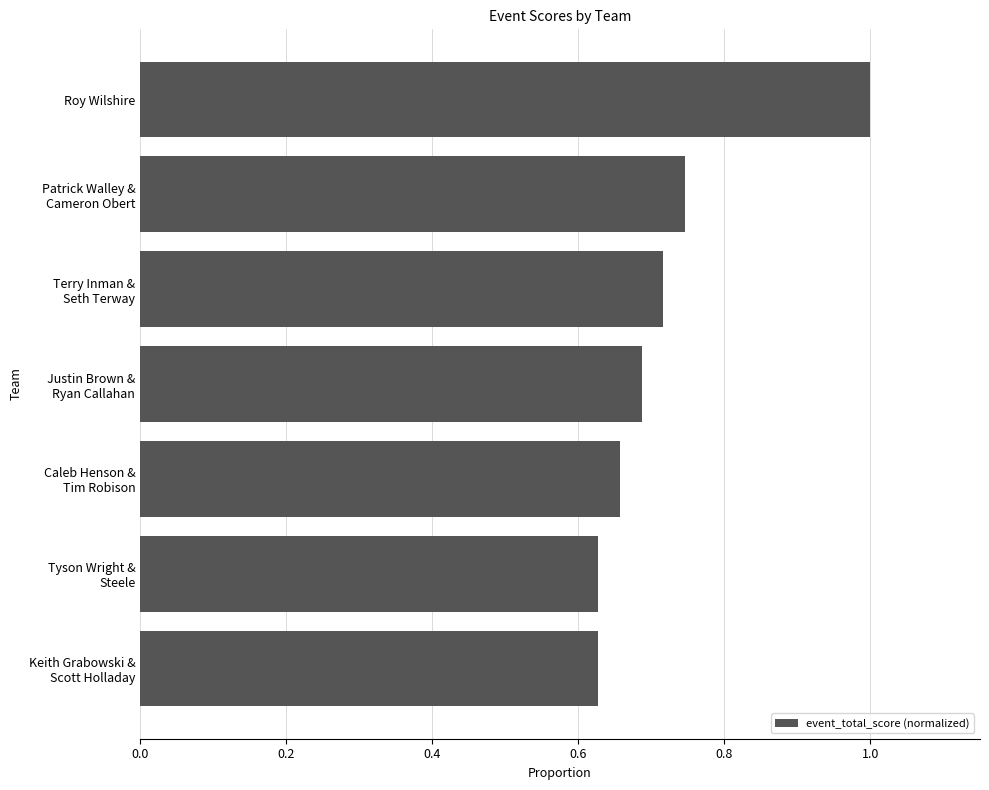

What is the difference between the maximum and minimum values?

0.4